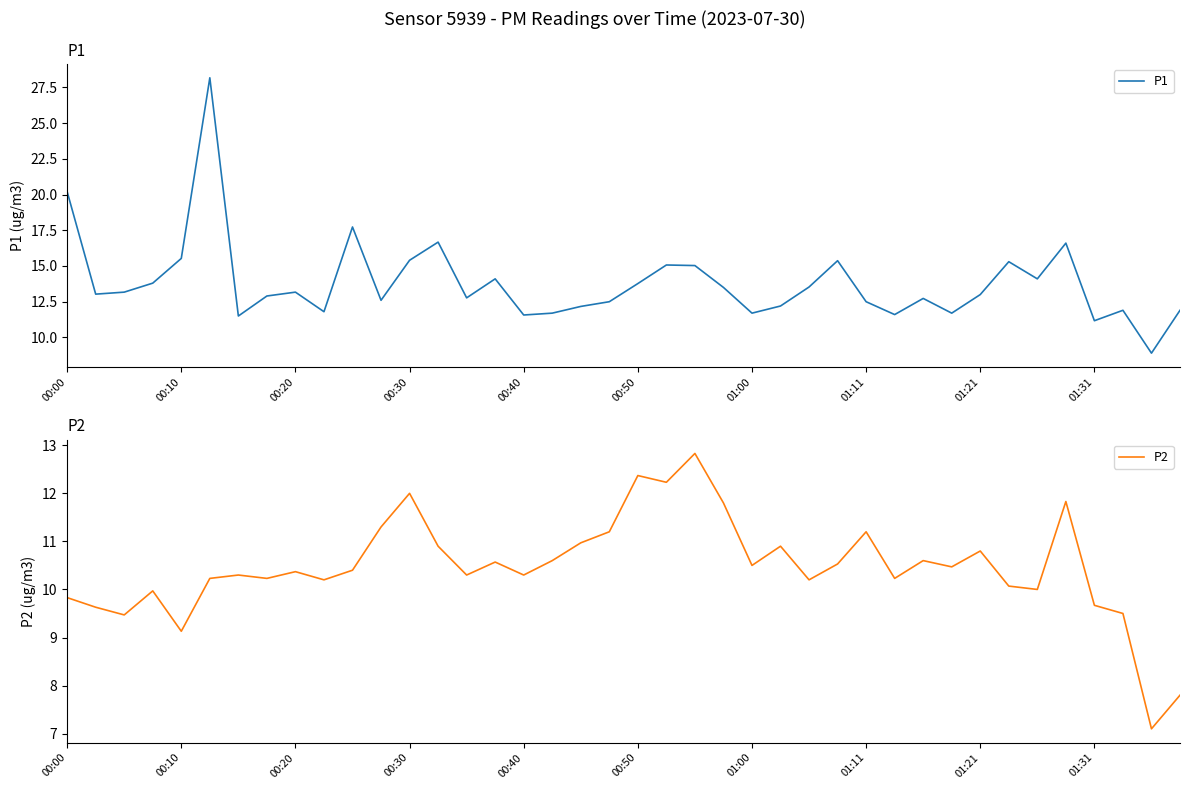

True or false: P1 has a value of 18.7 at 01:21.

False